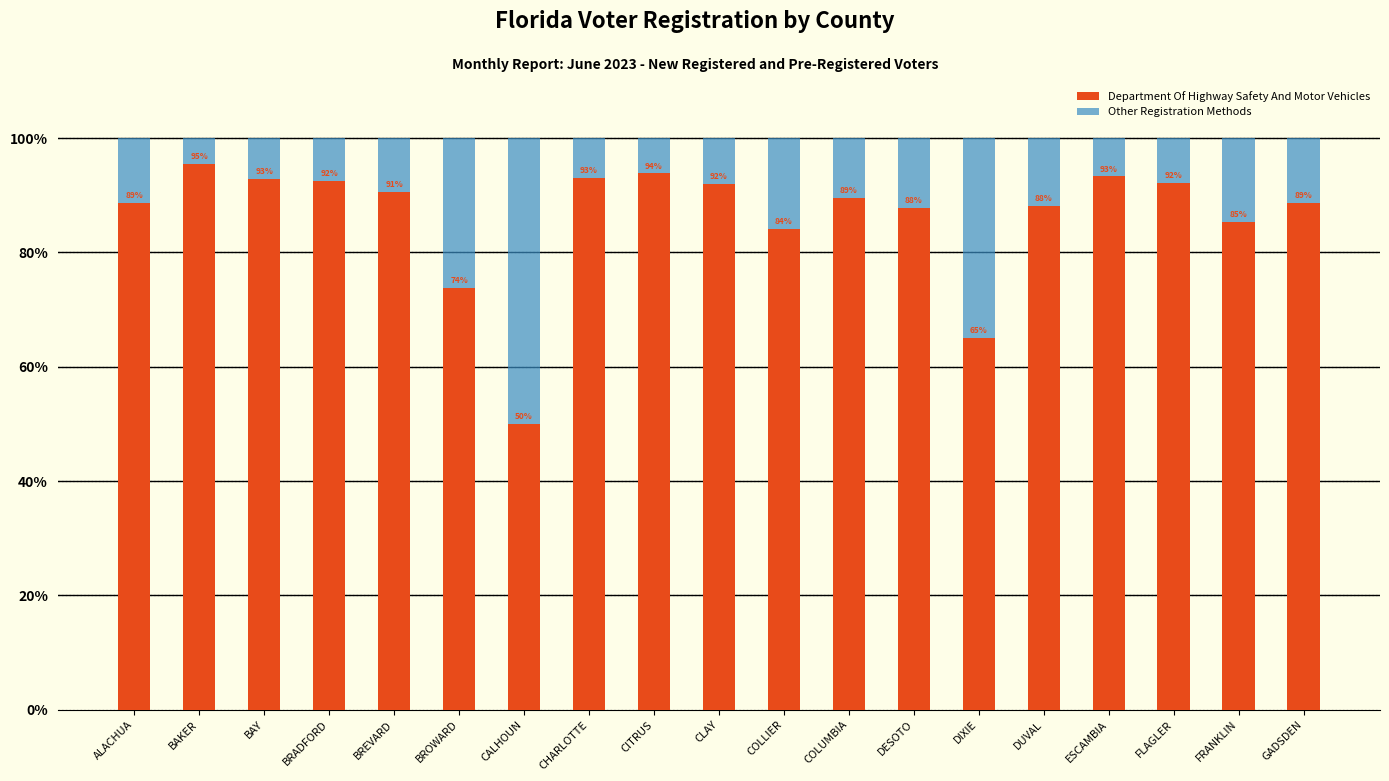

What is the minimum value for Department Of Highway Safety And Motor Vehicles?

50.0